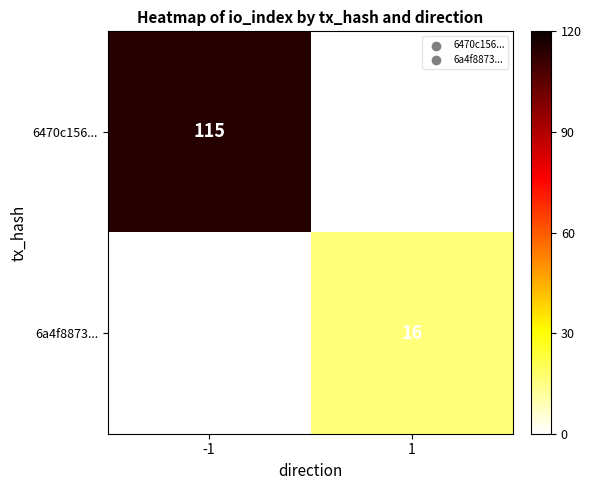

The 6470c156... series shows 115 at -1. True or false?

True